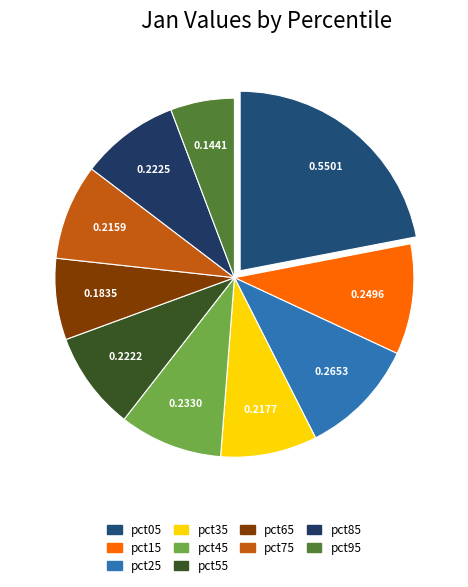

The pct35 slice represents 9% of the pie. True or false?

True